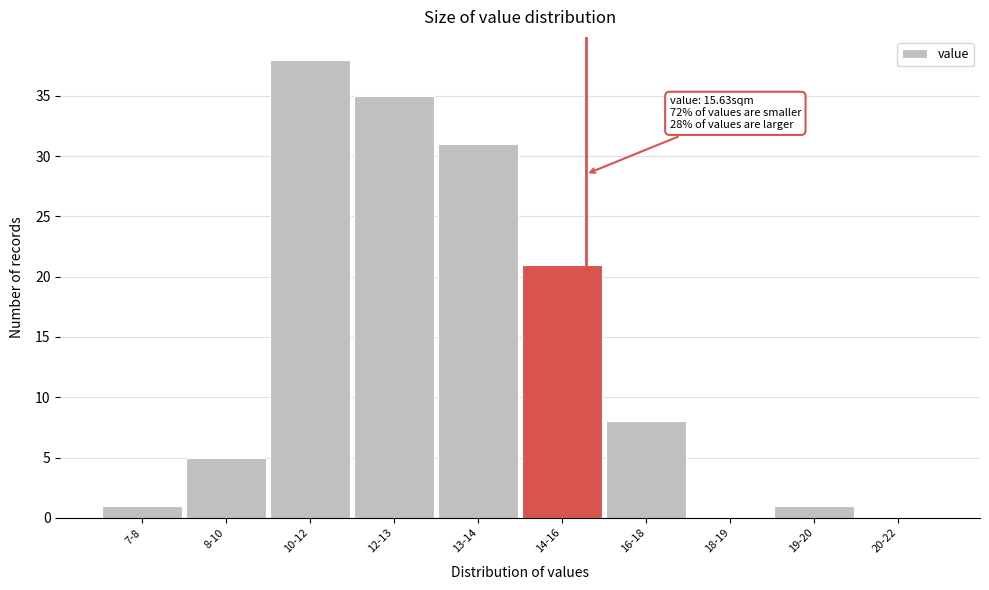

Reading left to right, list all the values displayed in this chart.

7-8=1	8-10=5	10-12=38	12-13=35	13-14=31	14-16=21	16-18=8	18-19=0	19-20=1	20-22=0